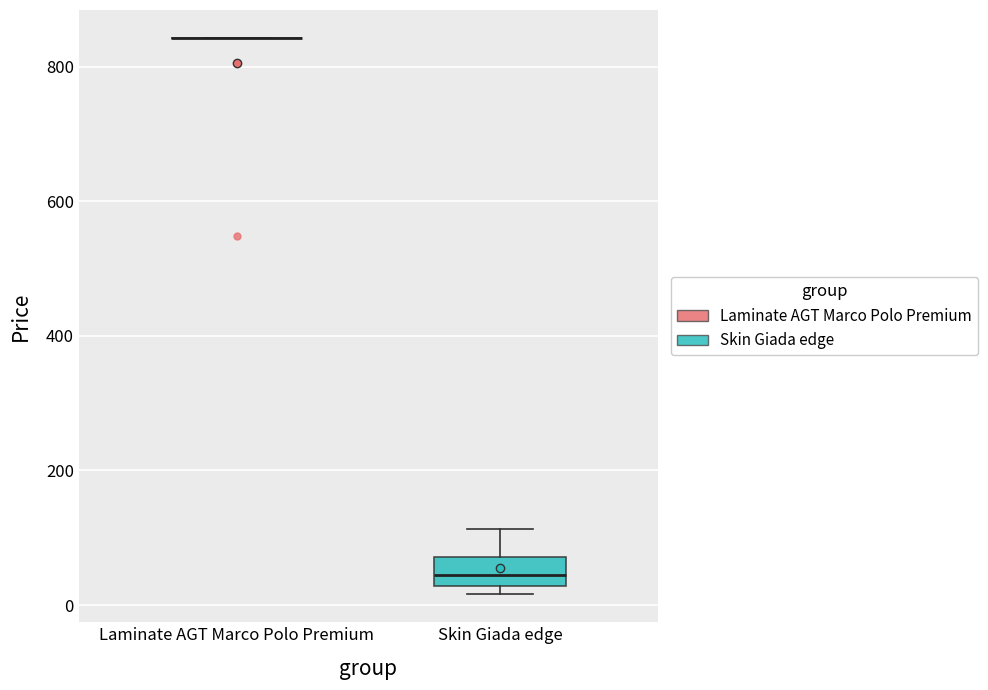

Comparing the boxes themselves (not the whiskers), which one is the tallest?

Skin Giada edge